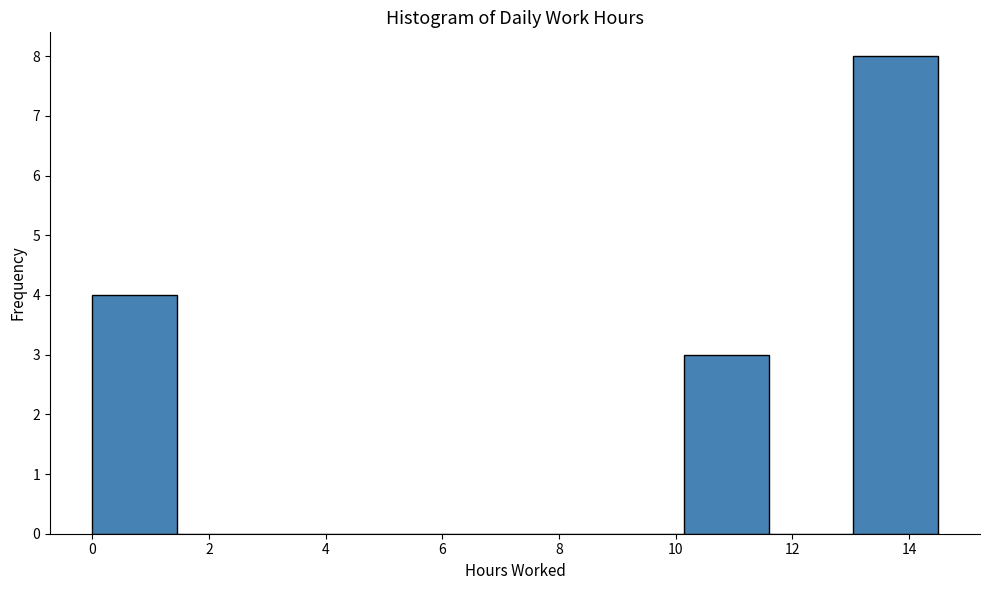

Reading left to right, transcribe this chart: for each bar, give the range it covers on the x-axis and its height. Neither the bar edges nor the heights are printed on the chart, so give them approximately, as read against the axes.

0.0 to 1.4: 4
1.4 to 2.8: 0
2.8 to 4.4: 0
4.4 to 5.8: 0
5.8 to 7.2: 0
7.2 to 8.6: 0
8.6 to 10.2: 0
10.2 to 11.6: 3
11.6 to 13.0: 0
13.0 to 14.4: 8